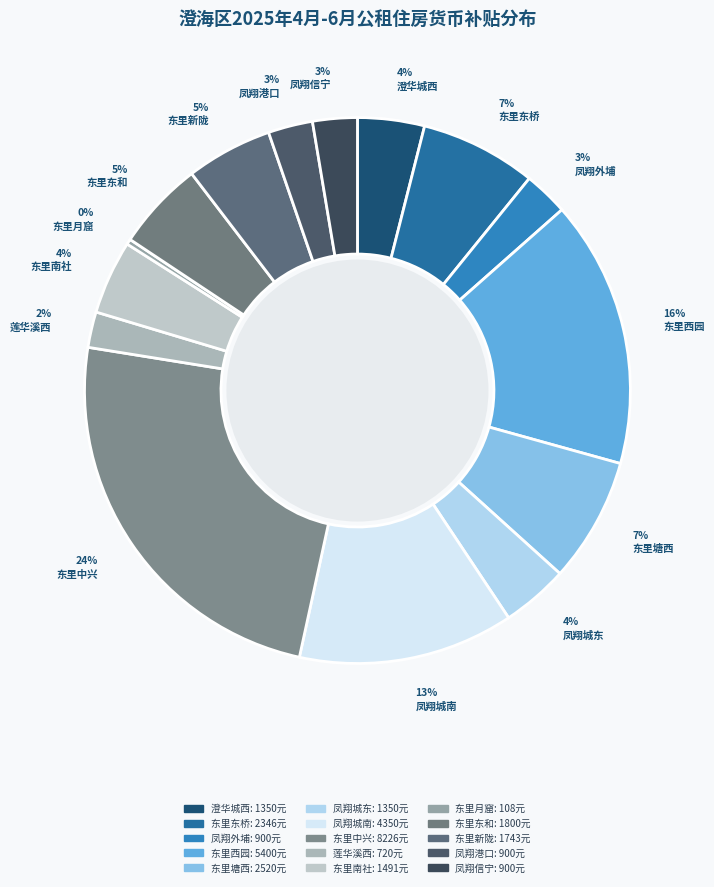

How many segments does this pie chart have?

15